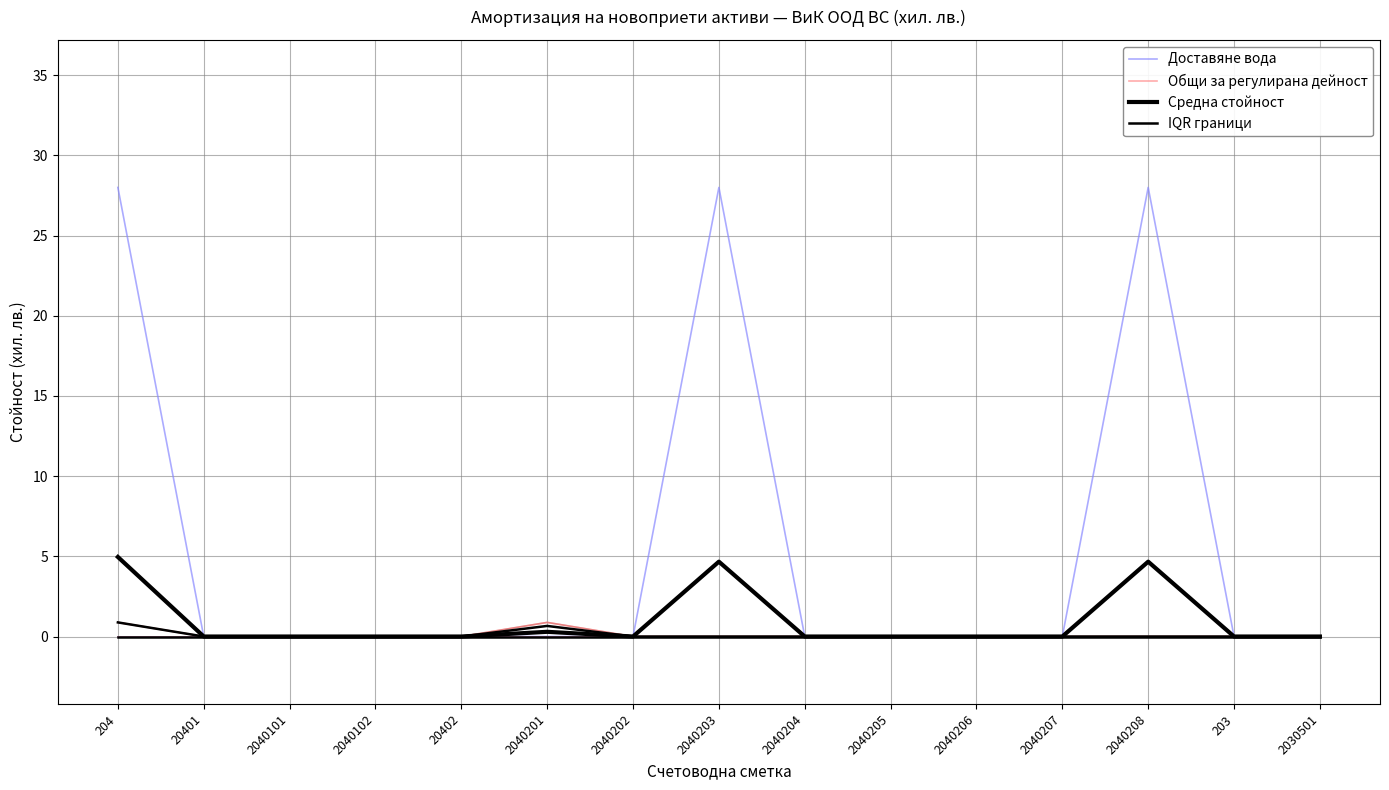

True or false: Средна стойност and Доставяне вода intersect in this chart.

False